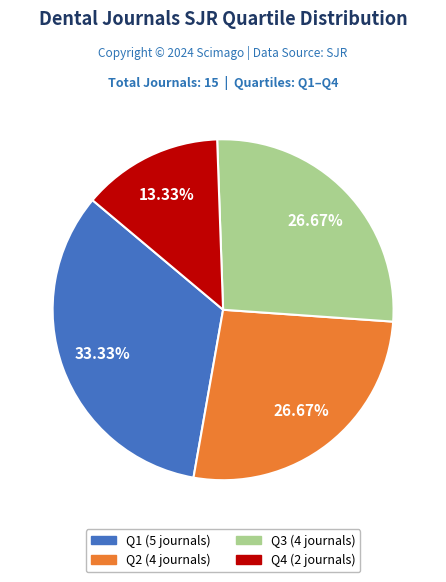

Which category has the smallest portion of the pie?

Q4